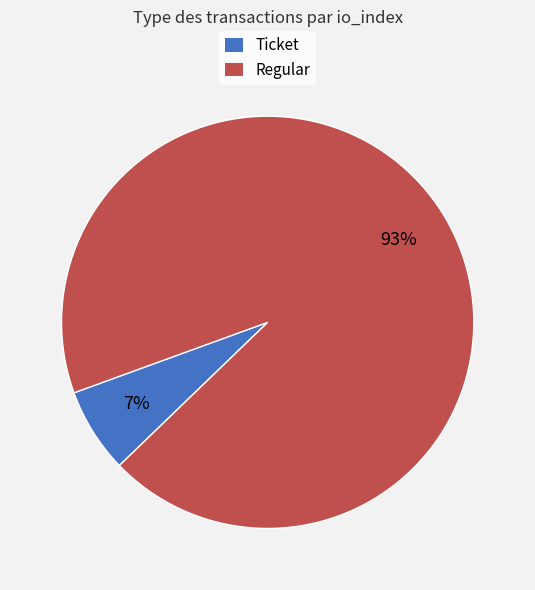

Does Regular represent more than half of the total?

Yes